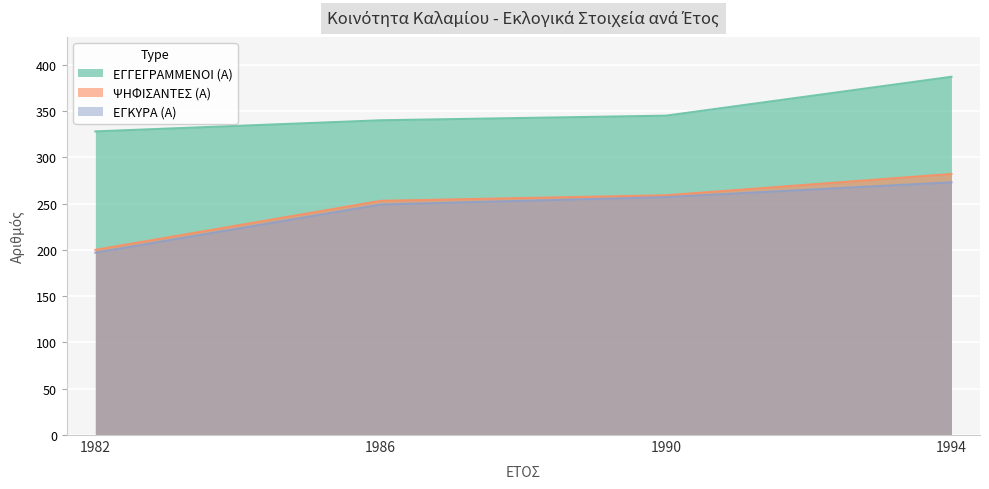

True or false: ΨΗΦΙΣΑΝΤΕΣ (Α) has a value of 78 at 1994.

False